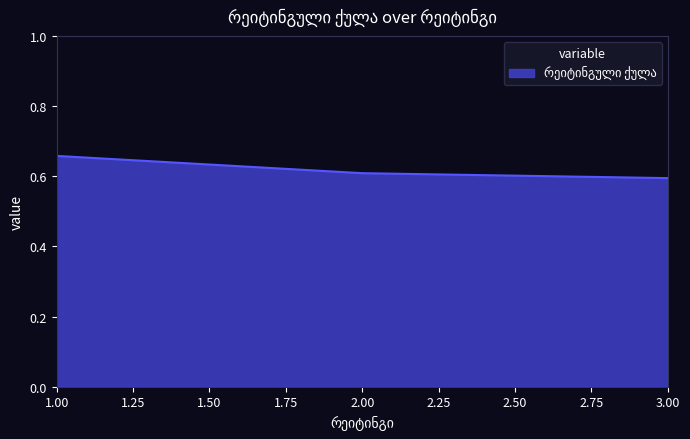

What is the sum of all values?

1.9